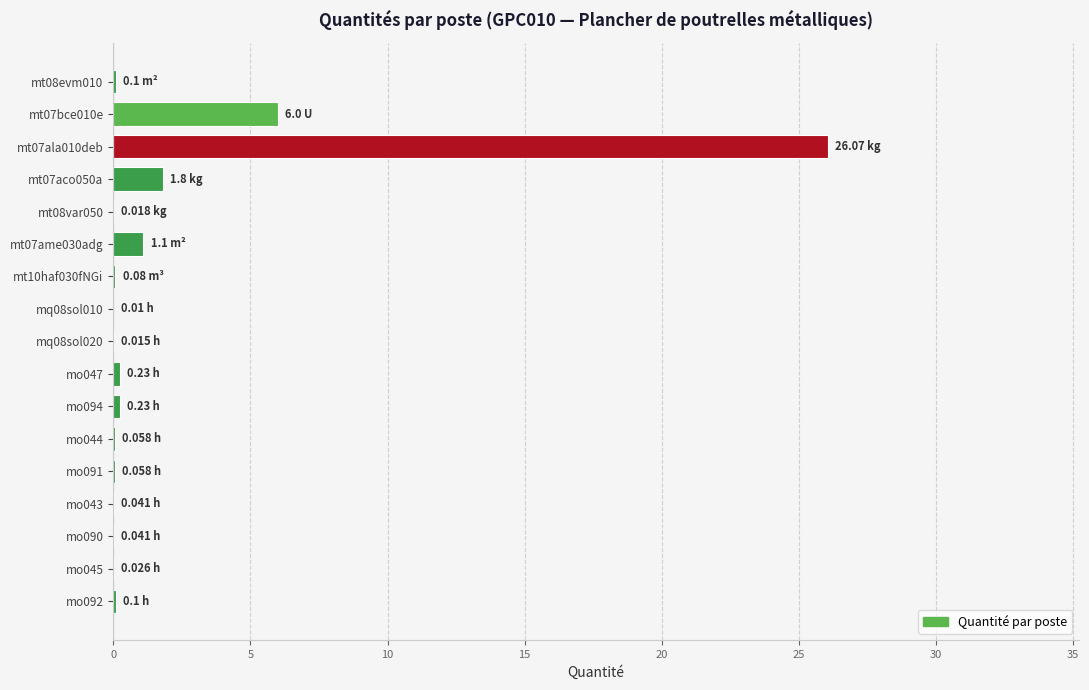

What is the sum of all values?

36.0